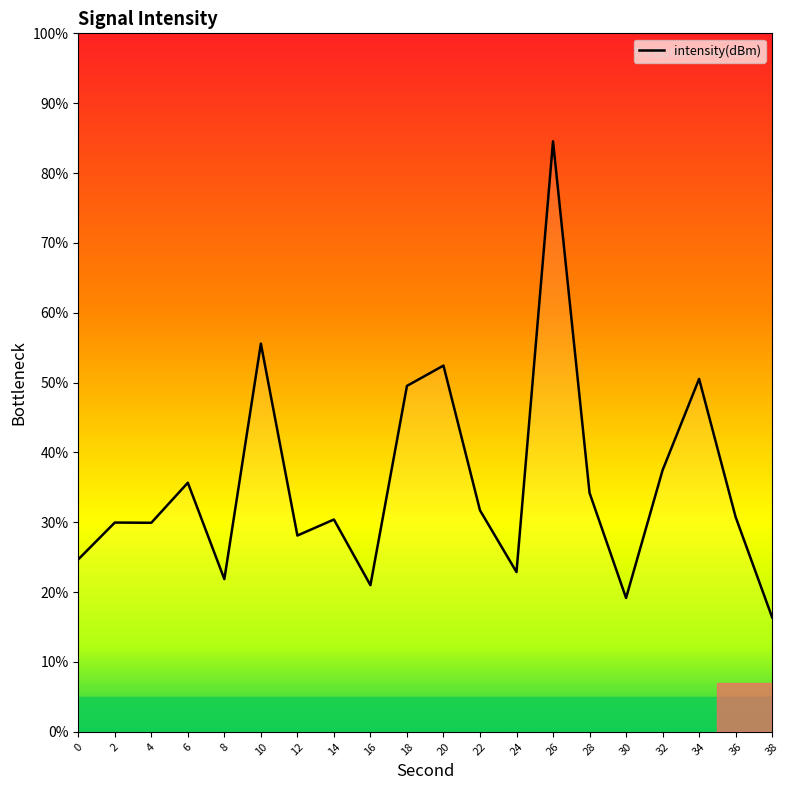

Approximately how many times larger is the value at 32 compared to 24?

1.6